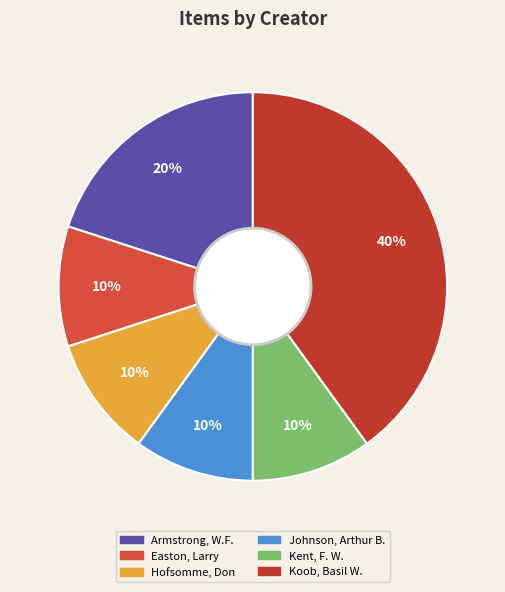

How many segments does this pie chart have?

6